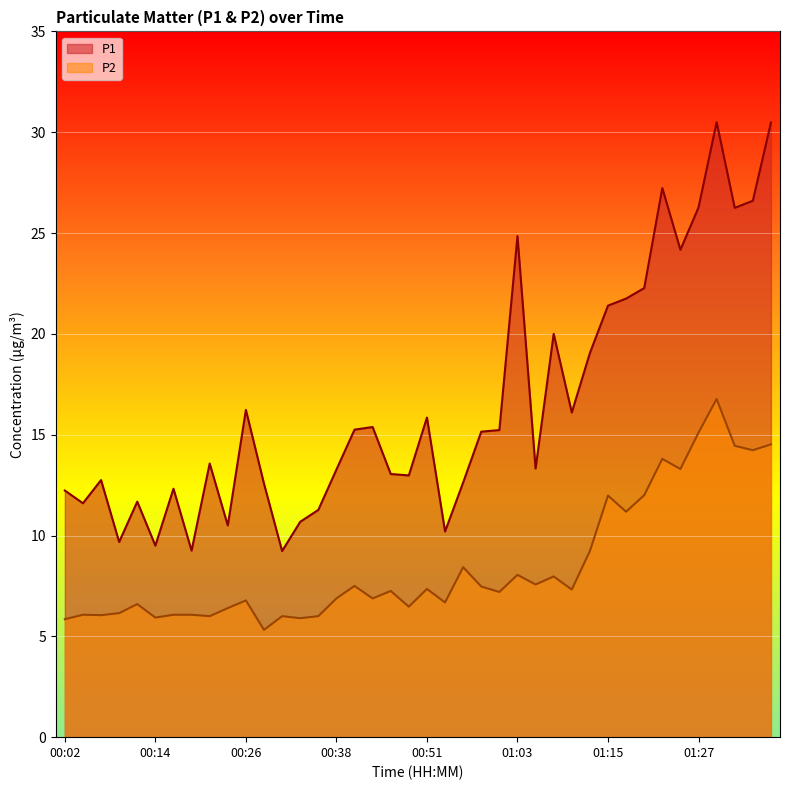

True or false: P1 and P2 cross at least once.

False